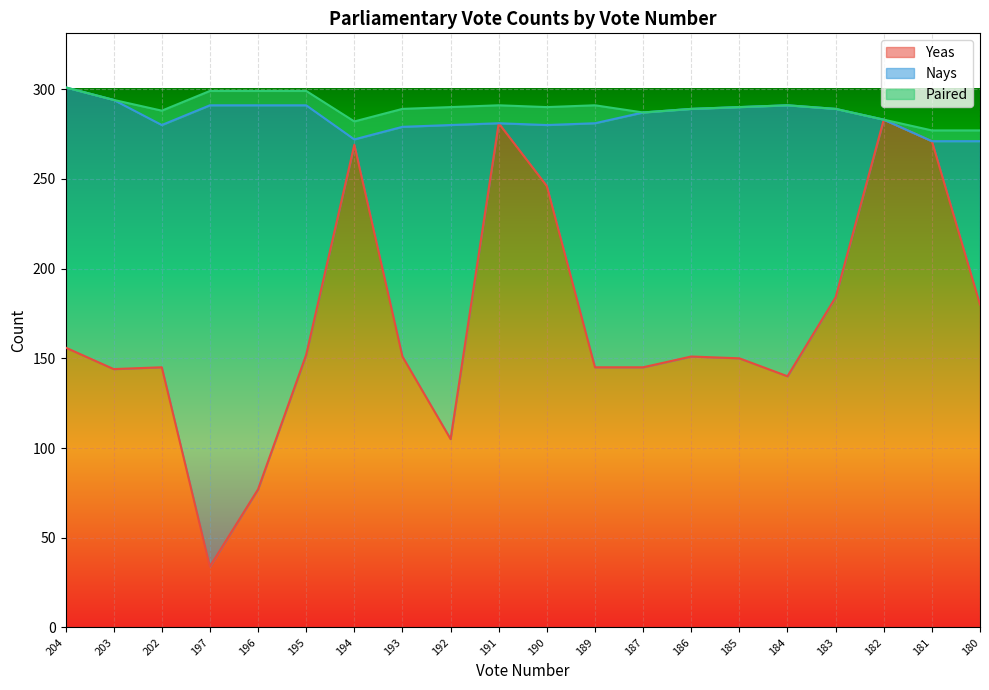

Between 192 and 187, which series saw the biggest shift?

Yeas